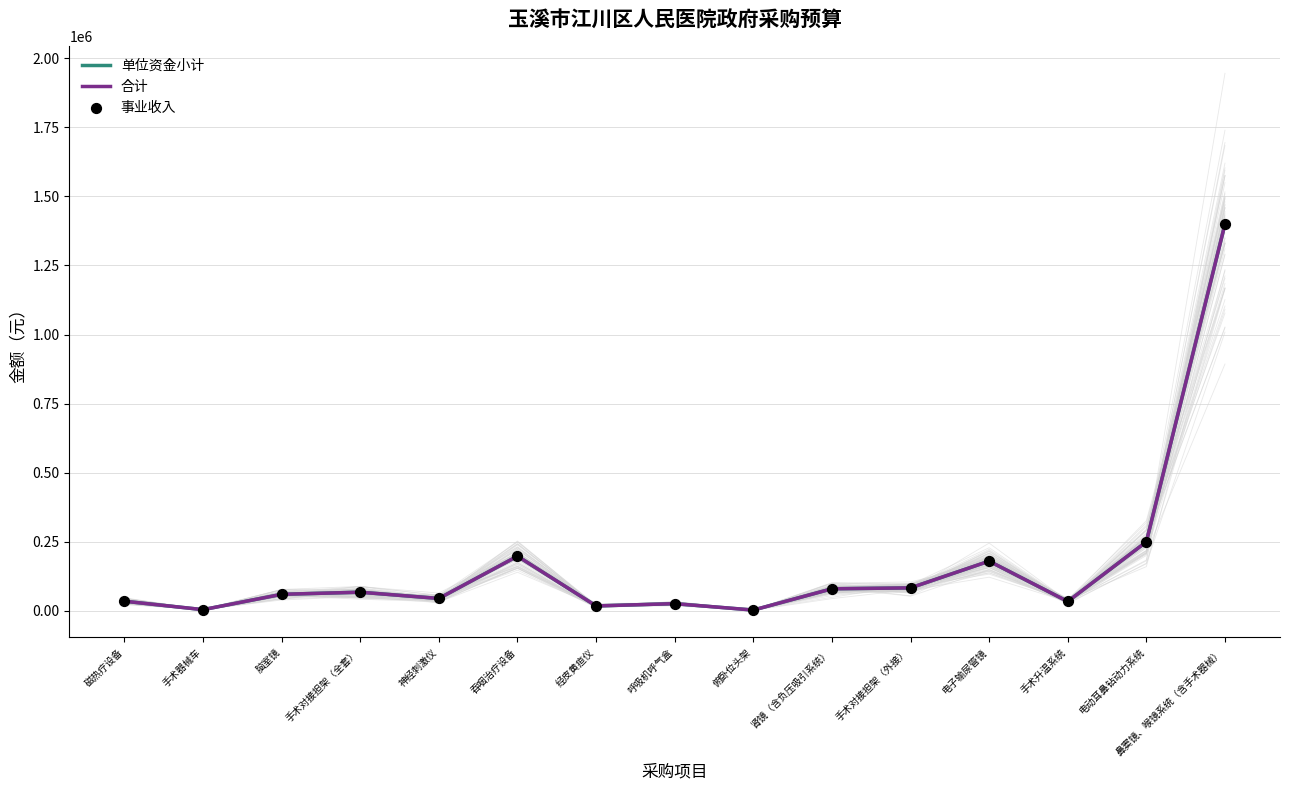

Which series reaches the maximum Y coordinate?

单位资金小计